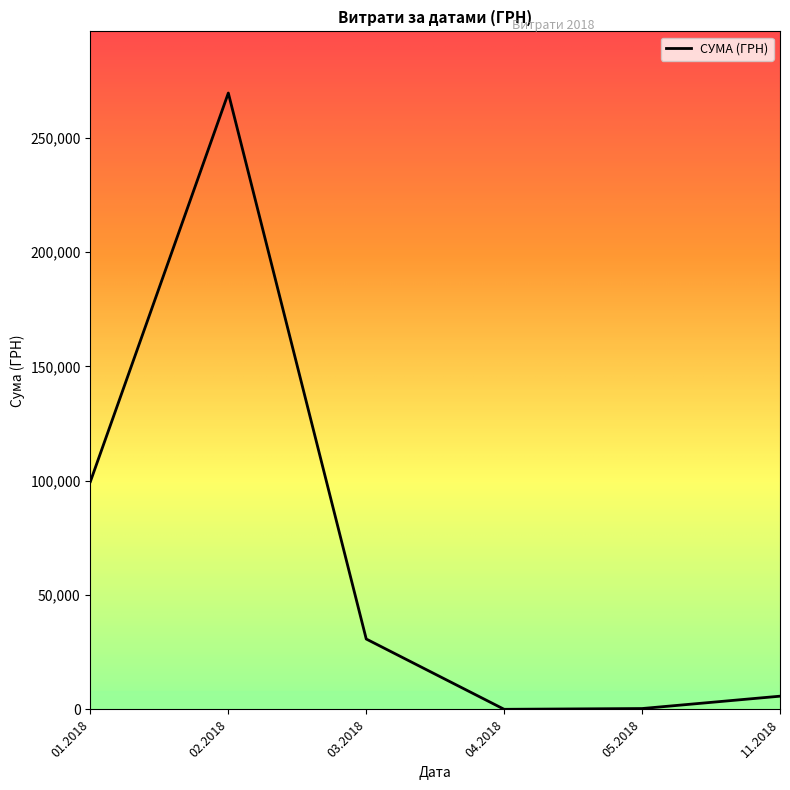

At which category does the data reach its first local peak?

02.2018